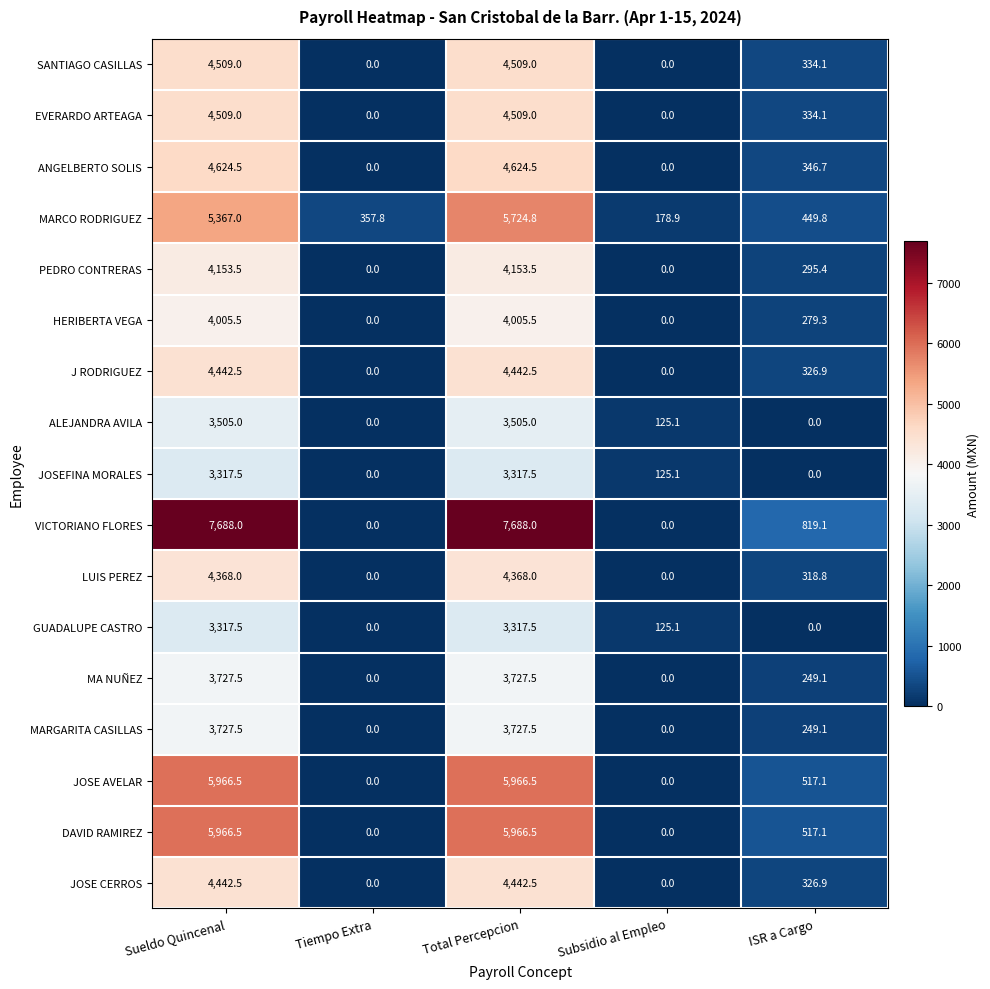

What is the difference between the second highest and minimum values in the HERIBERTA VEGA series?

4005.5